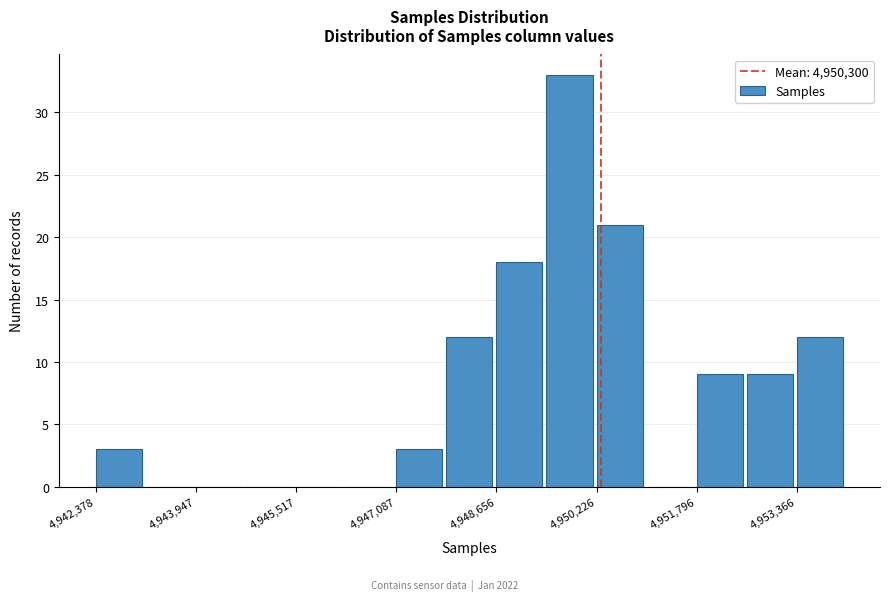

Around what value on the x-axis is the tallest bar? Give the approximate position of its centre, as read against the axis.

4949800